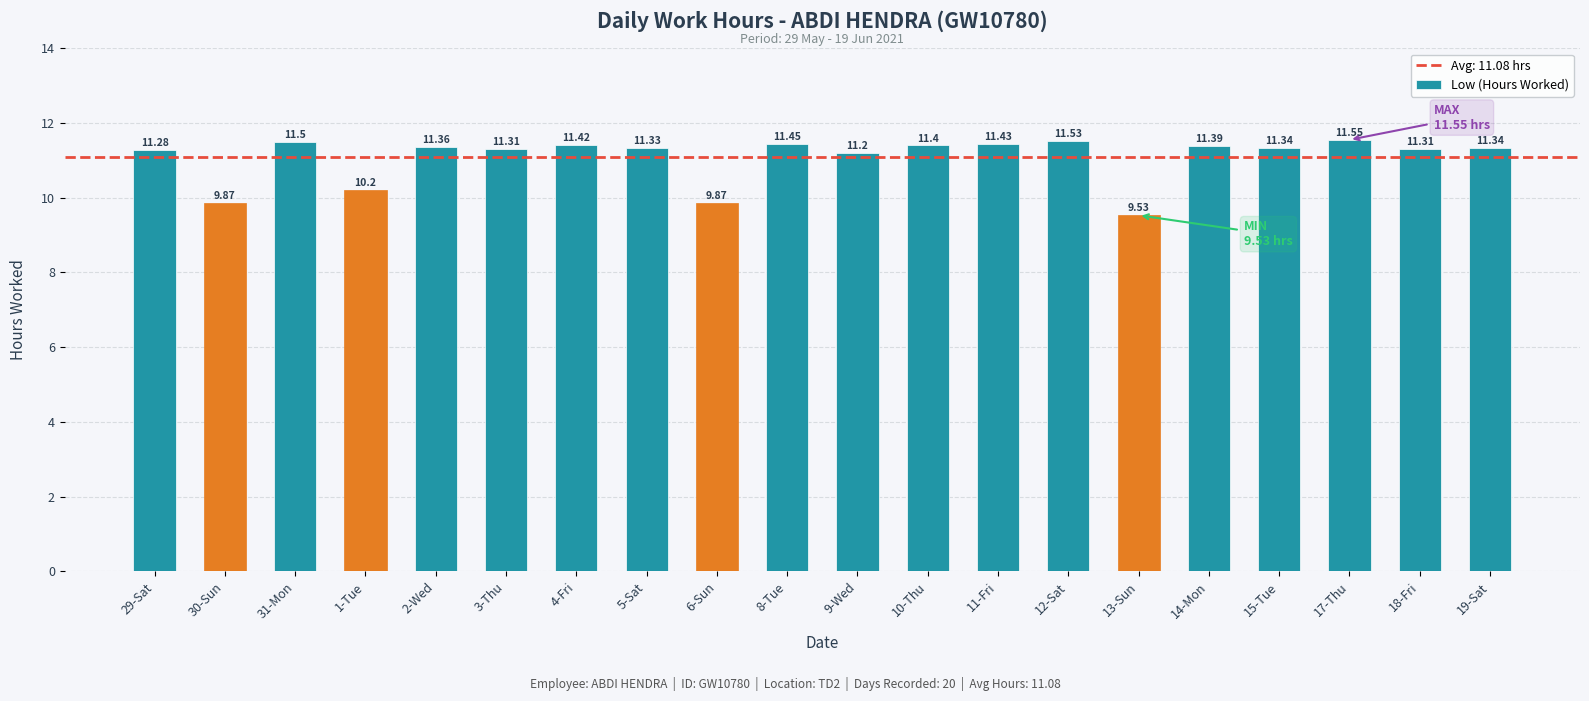

Does the chart contain any negative values?

No